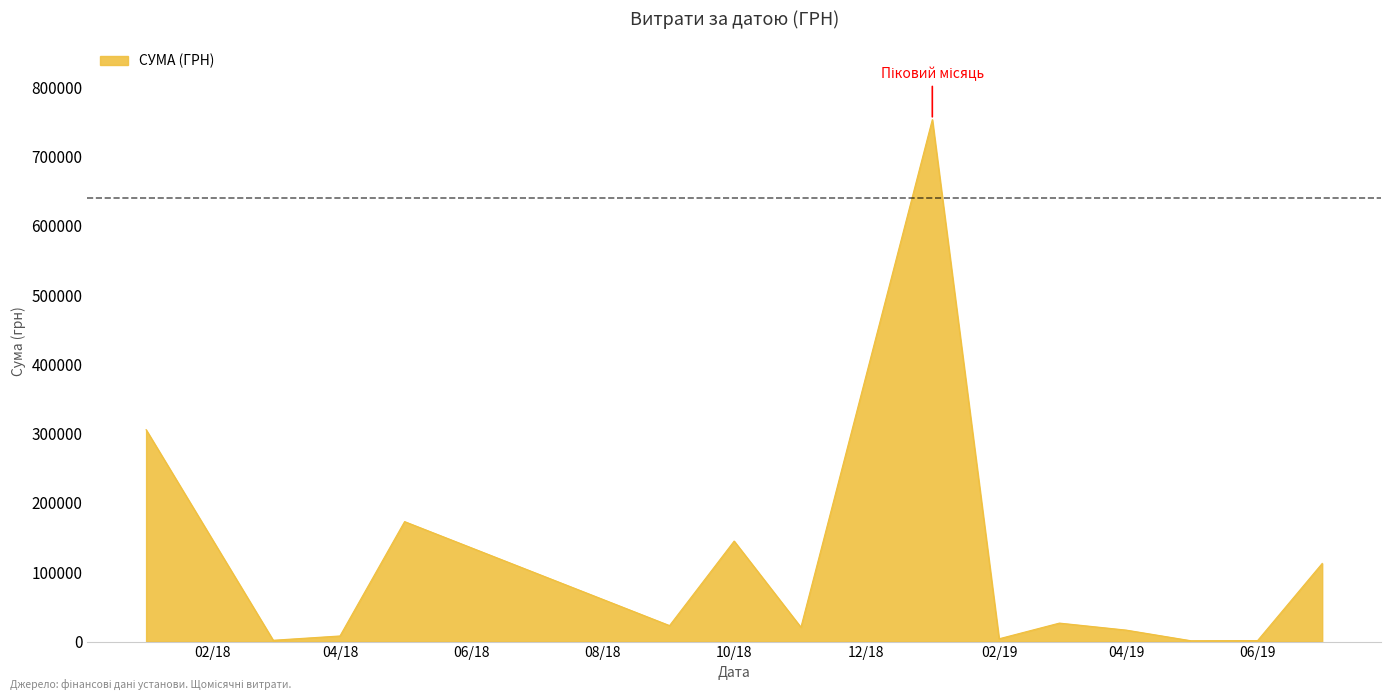

What is the difference between the maximum and second lowest values?

751816.9